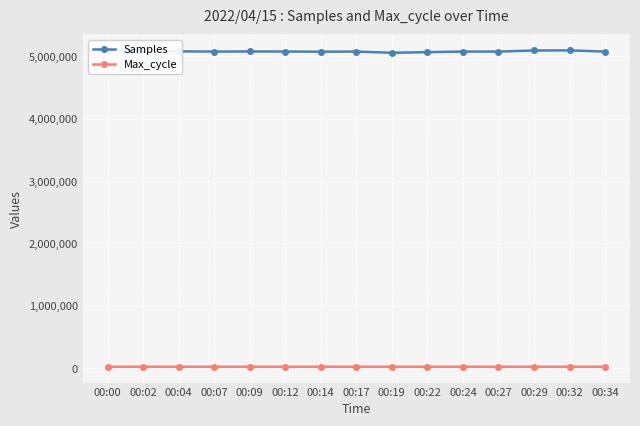

Where is Samples nearest to the value 5076630?

00:12